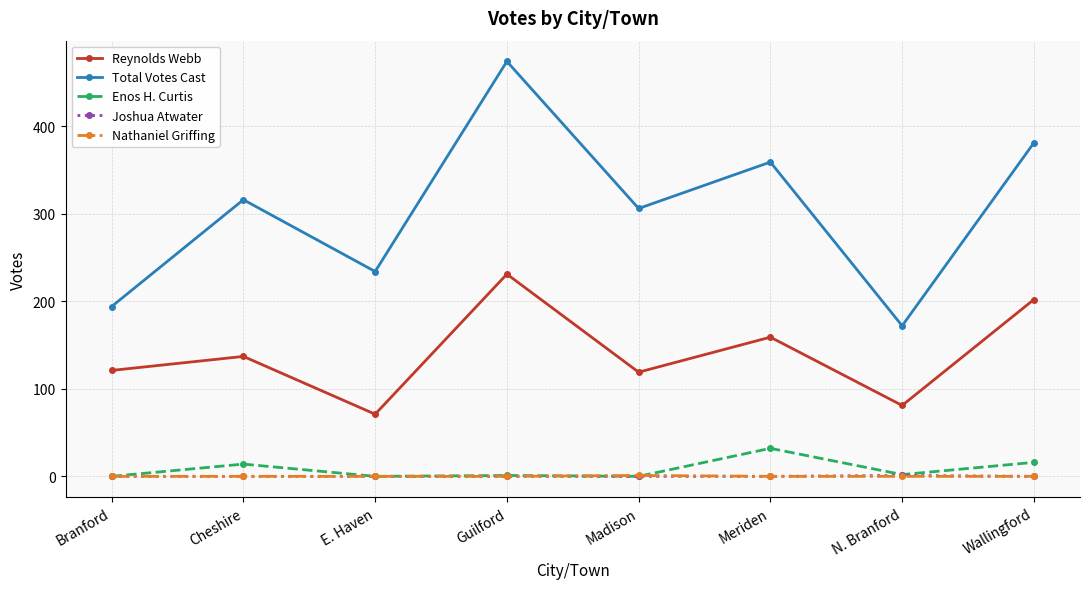

Which label corresponds to the largest value in the chart?

Guilford